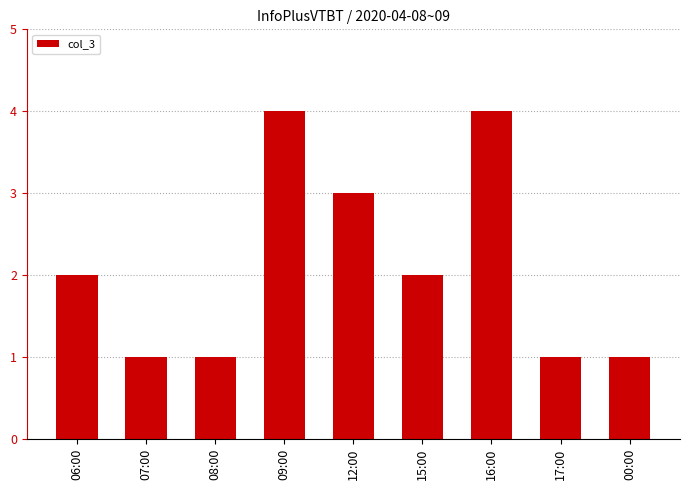

Count the number of categories in the chart.

9